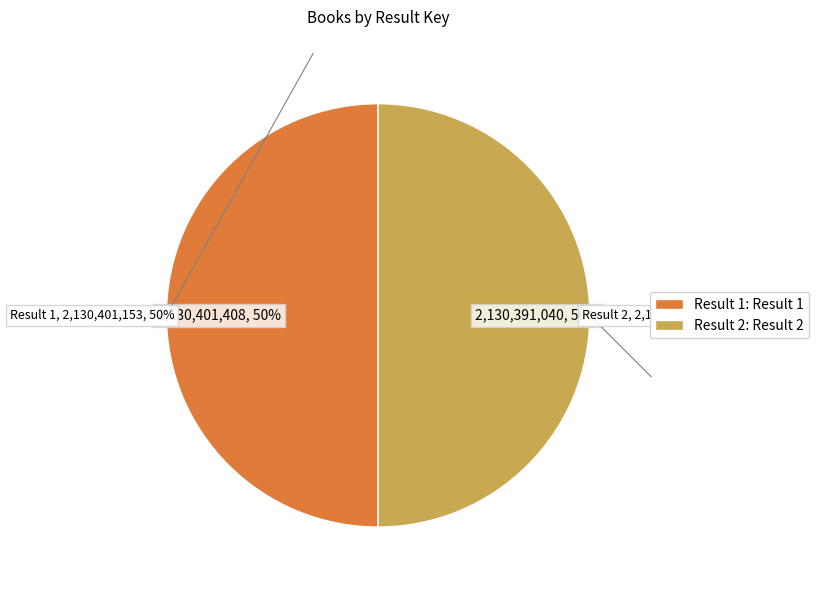

How many slices are in this pie chart?

2